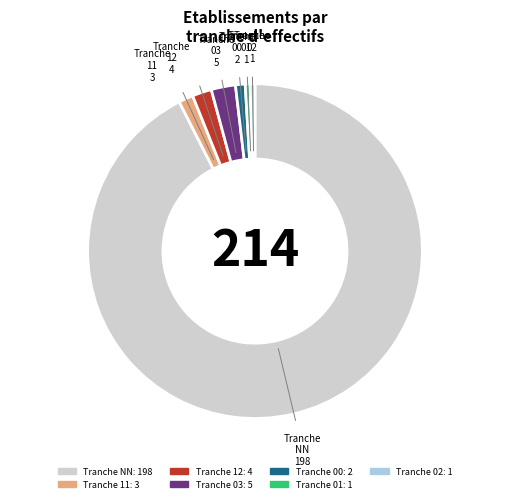

Is there a majority slice in this chart?

Yes